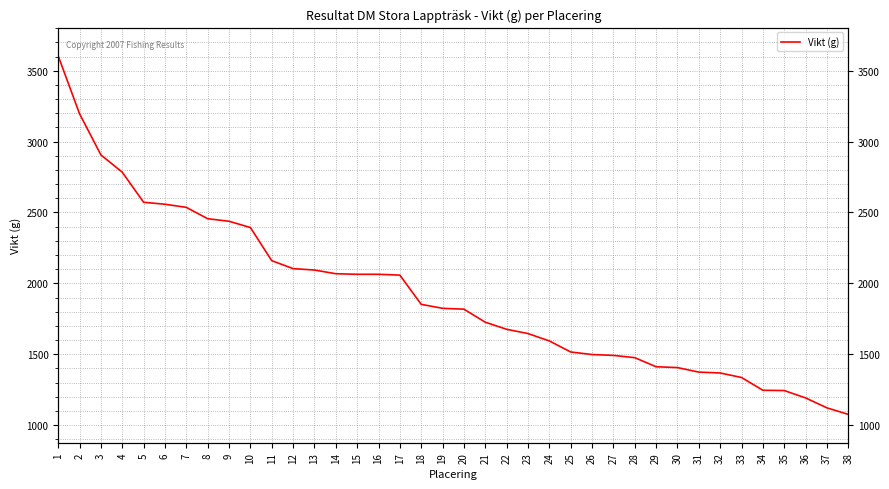

List the labels in order of value, largest first.

1, 2, 3, 4, 5, 6, 7, 8, 9, 10, 11, 12, 13, 14, 15, 16, 17, 18, 19, 20, 21, 22, 23, 24, 25, 26, 27, 28, 29, 30, 31, 32, 33, 34, 35, 36, 37, 38